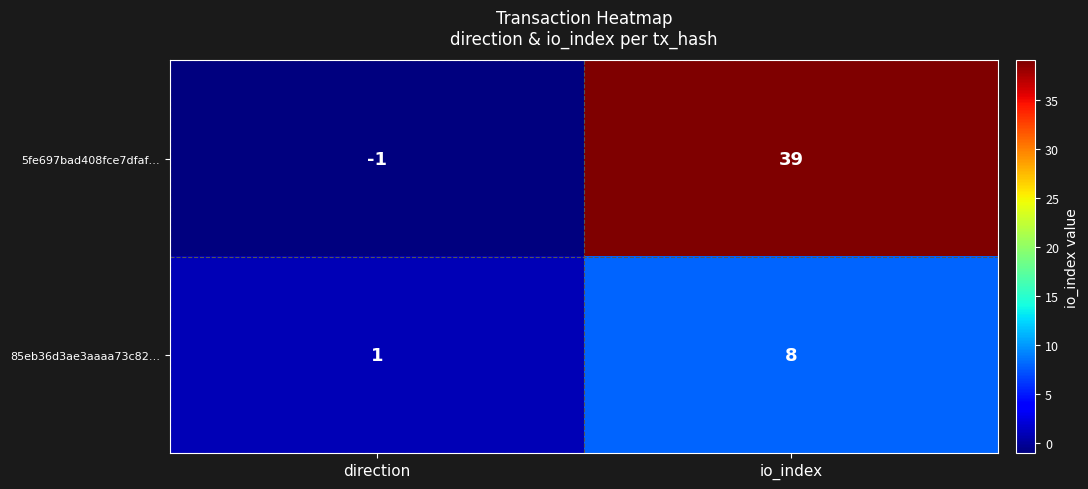

What is the maximum value shown in the chart?

39